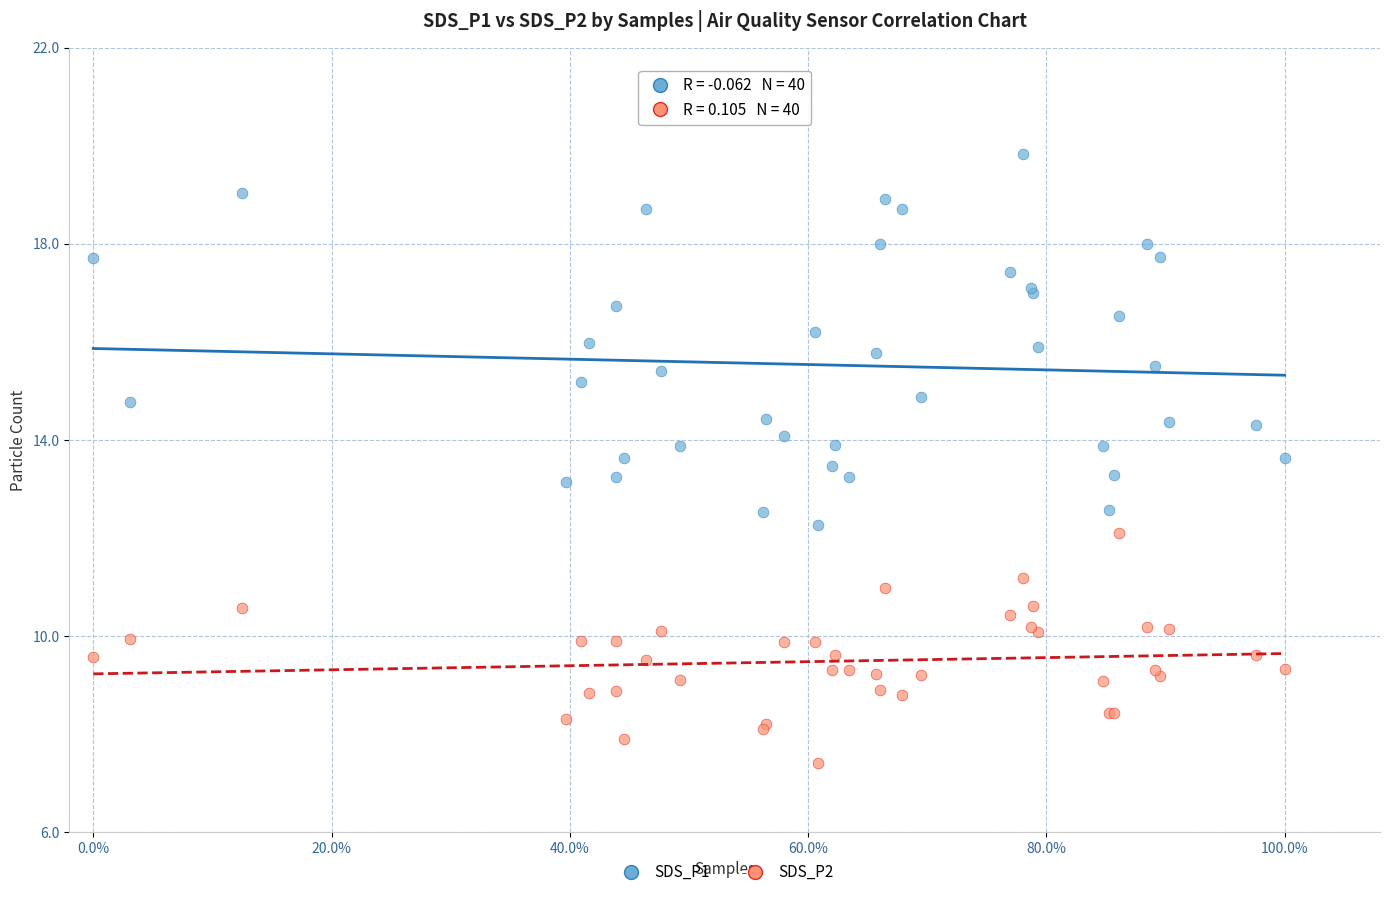

Which series has the largest Y range (max minus min)?

SDS_P1